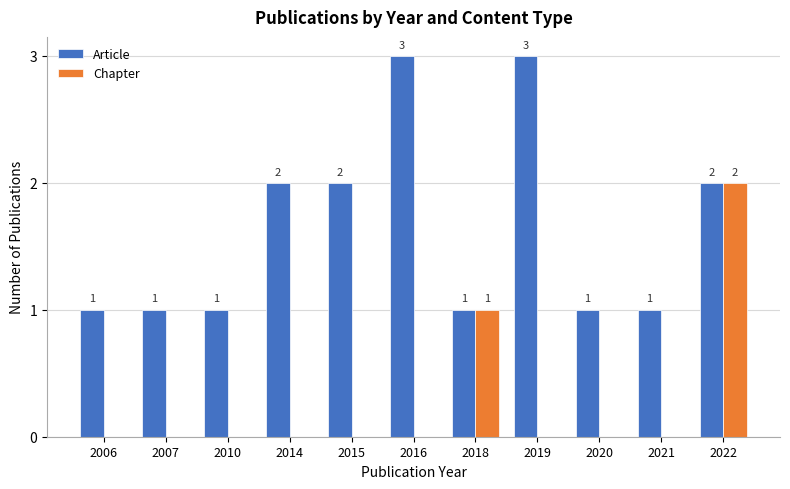

Which series changed the most between 2007 and 2019?

Article